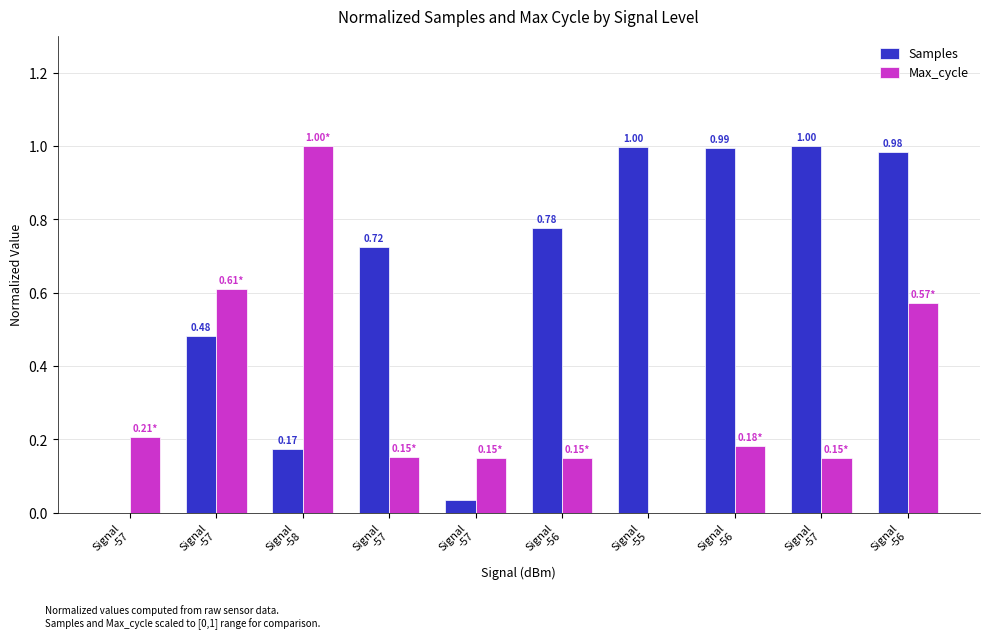

Is the value of Samples at Signal
-58 greater than the value of Max_cycle at Signal
-56?

Yes